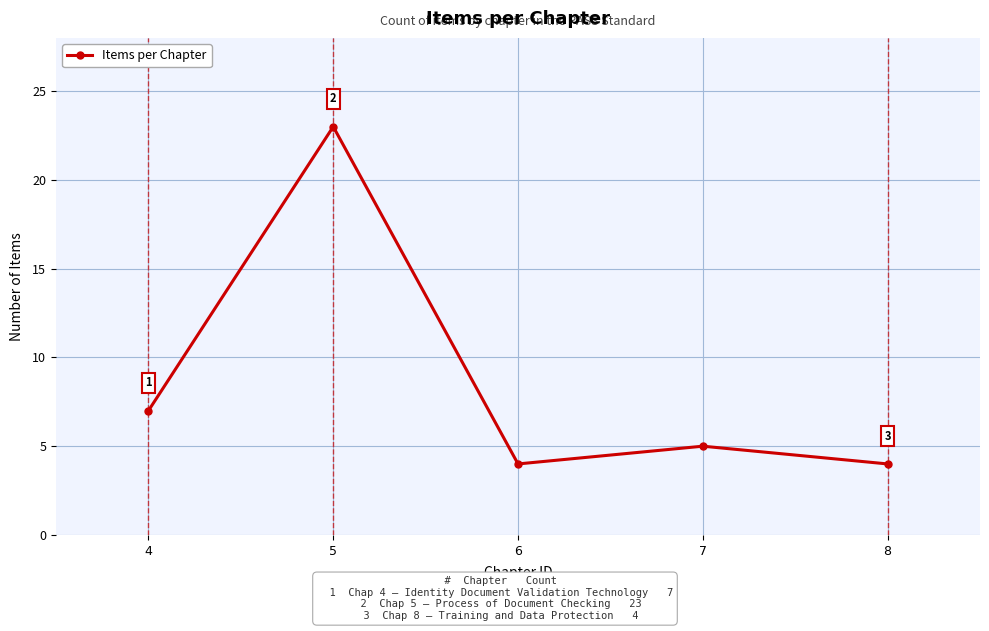

How many interior local peaks (higher than both neighbors) does the data have?

2